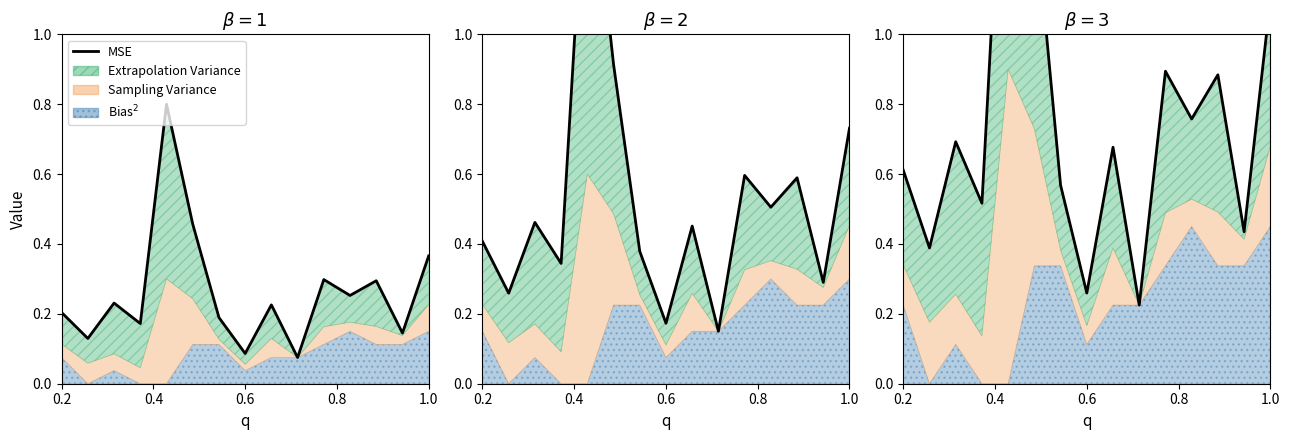

Does the chart display data point markers on the line(s)?

No